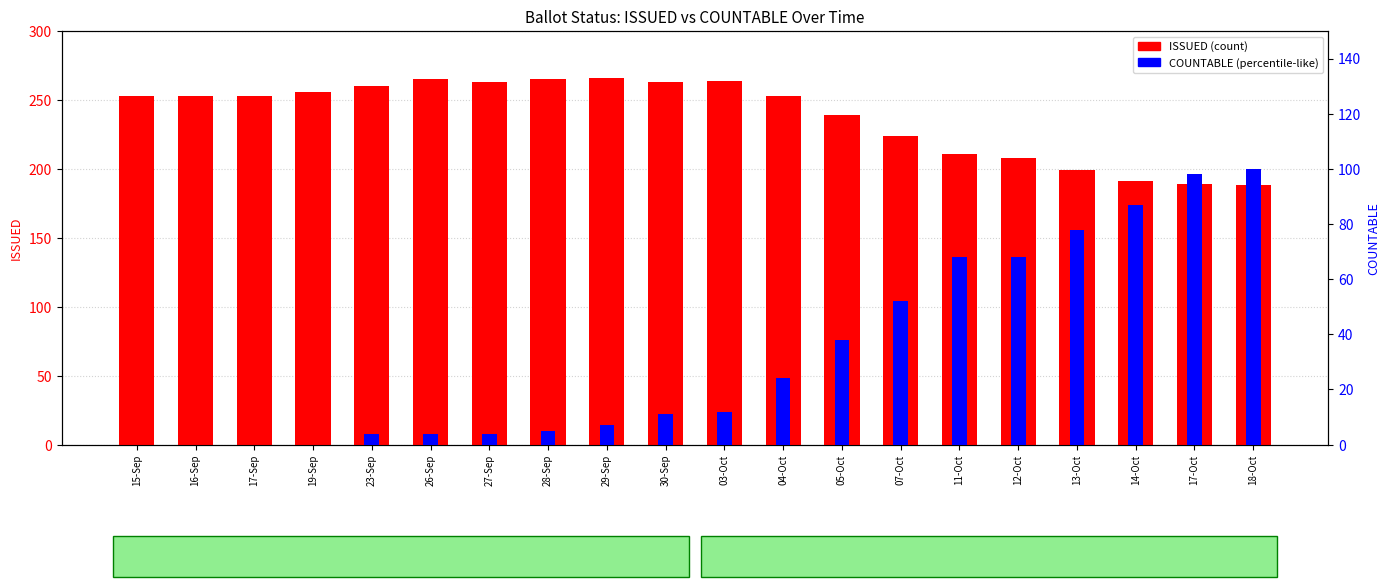

True or false: COUNTABLE has a value of 38 at 04-Oct.

False